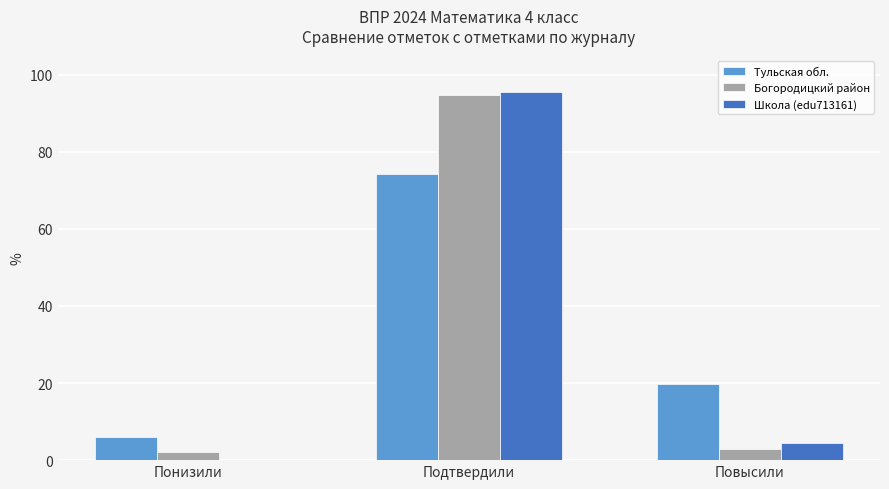

What is the total value across all series at Подтвердили?

264.5